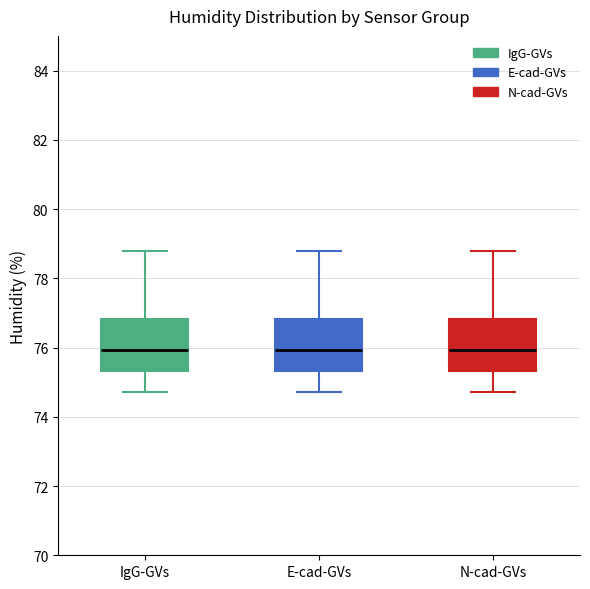

Where does the lower whisker of the box for N-cad-GVs end on the y-axis? The values are not printed on the chart, so give them approximately, as read against the axis.

74.8